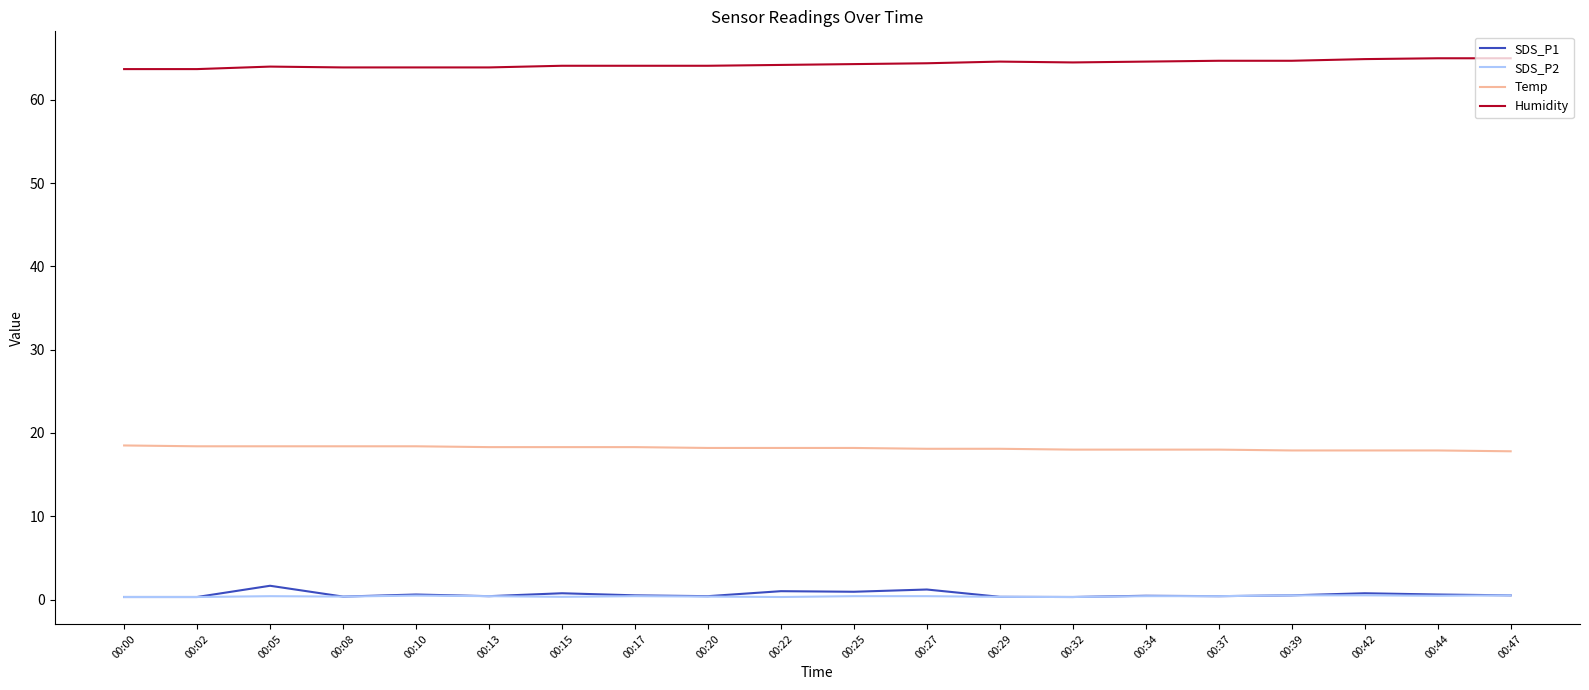

The value of SDS_P1 at 00:20 is 0.4. True or false?

True